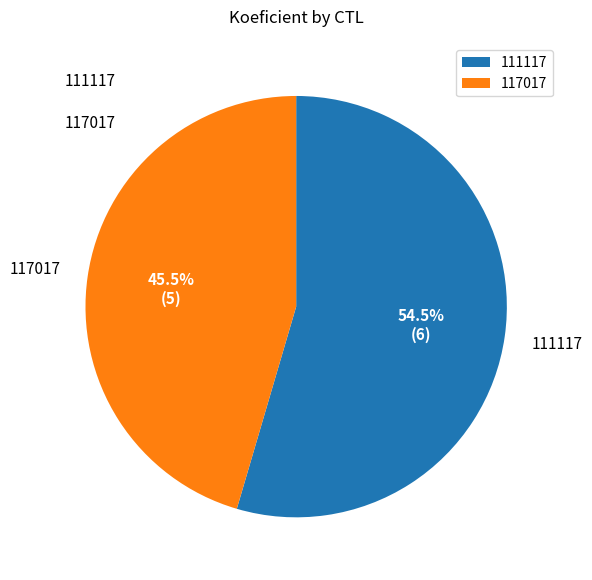

Between 111117 and 117017, which is larger?

111117